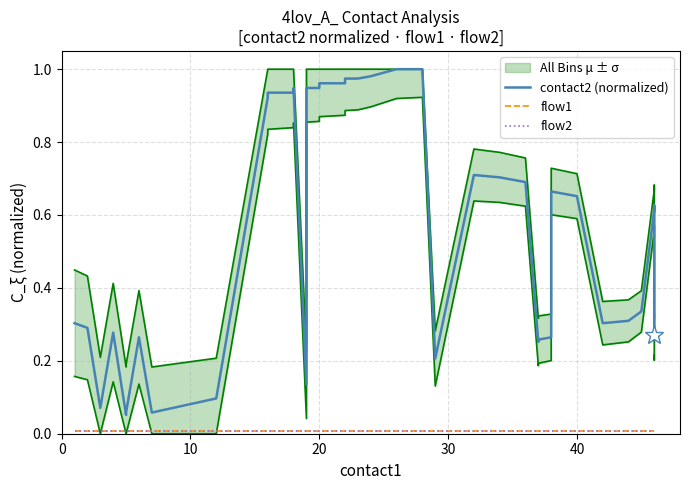

Count the number of categories in the chart.

40